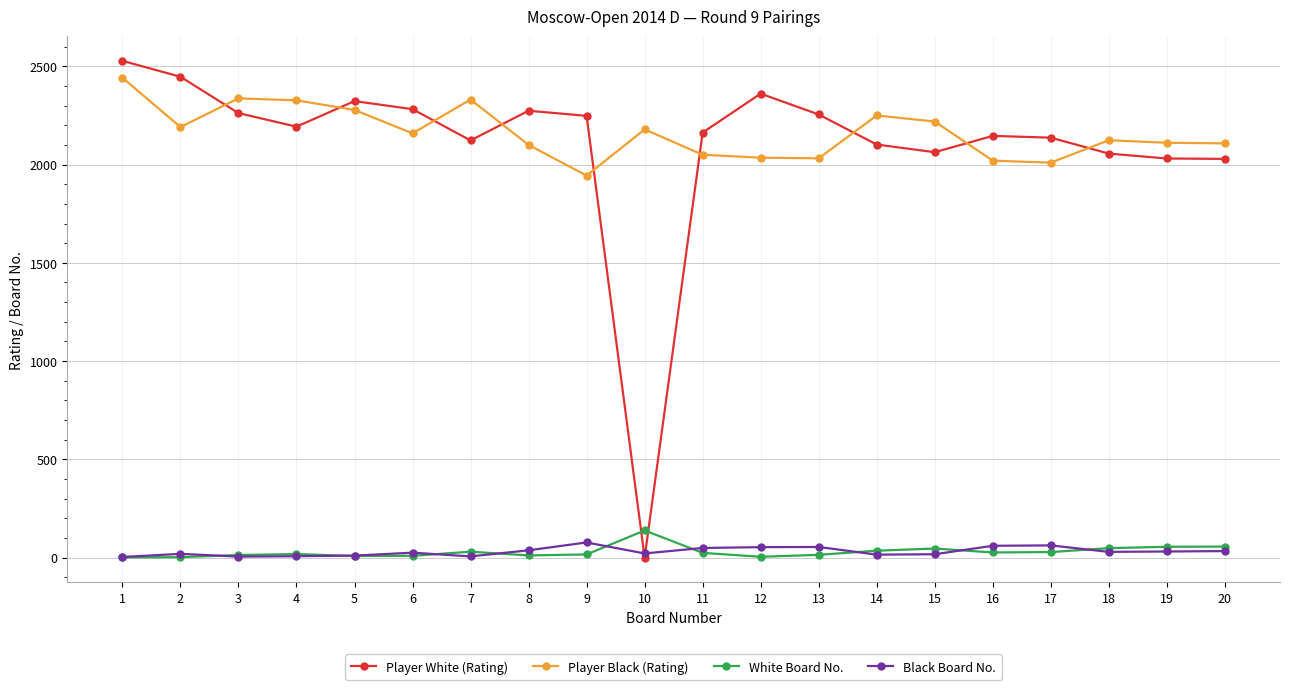

Which series has the largest range (max minus min)?

Player White (Rating)